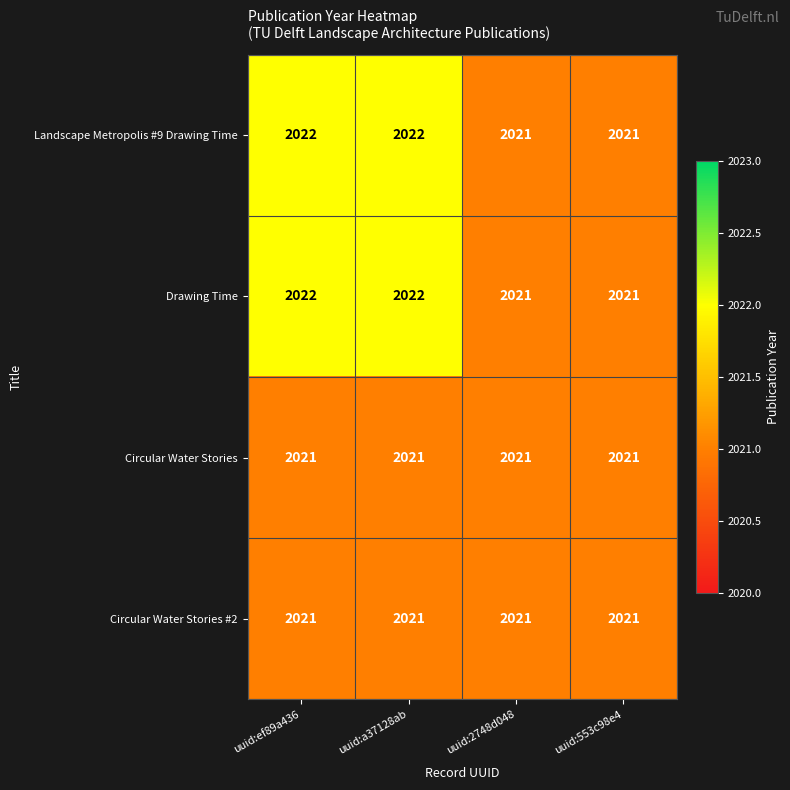

What is the highest value of the Circular Water Stories #2 series?

2021